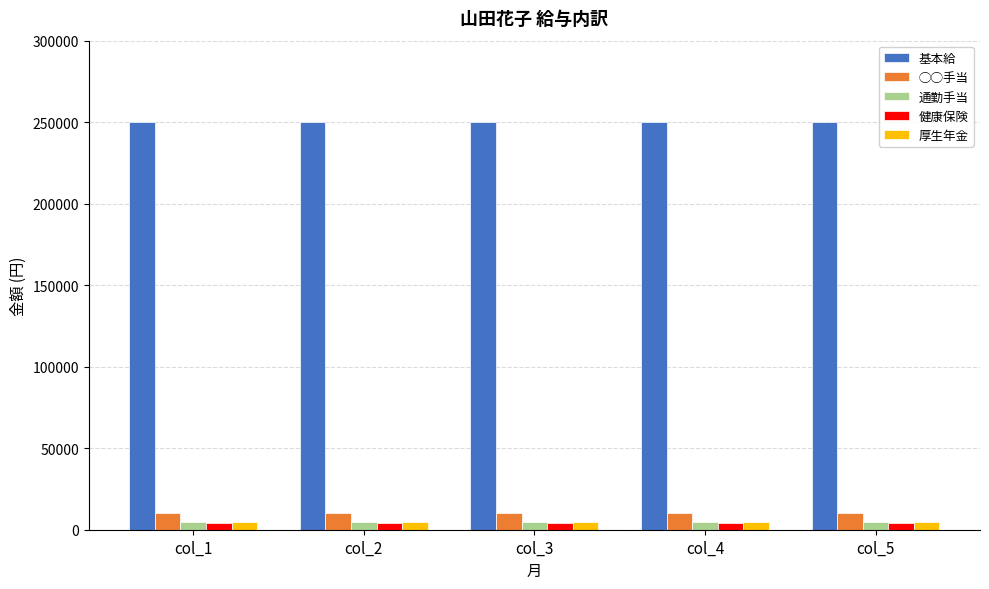

What is the minimum value for 基本給?

250000